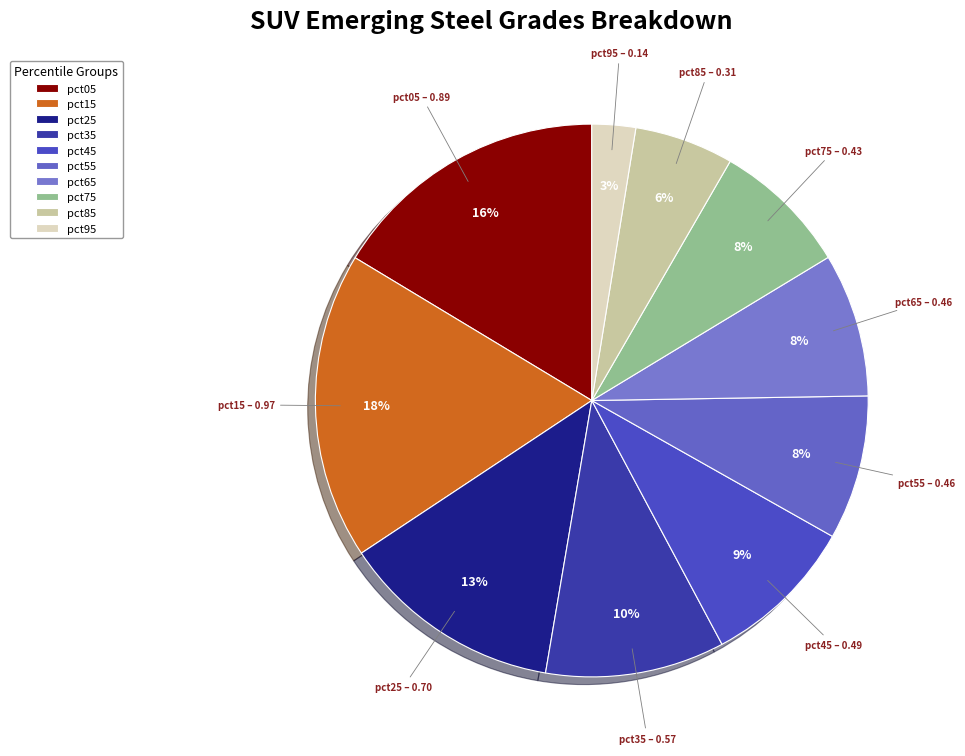

Combined, do pct45 and pct85 account for over 50%?

No